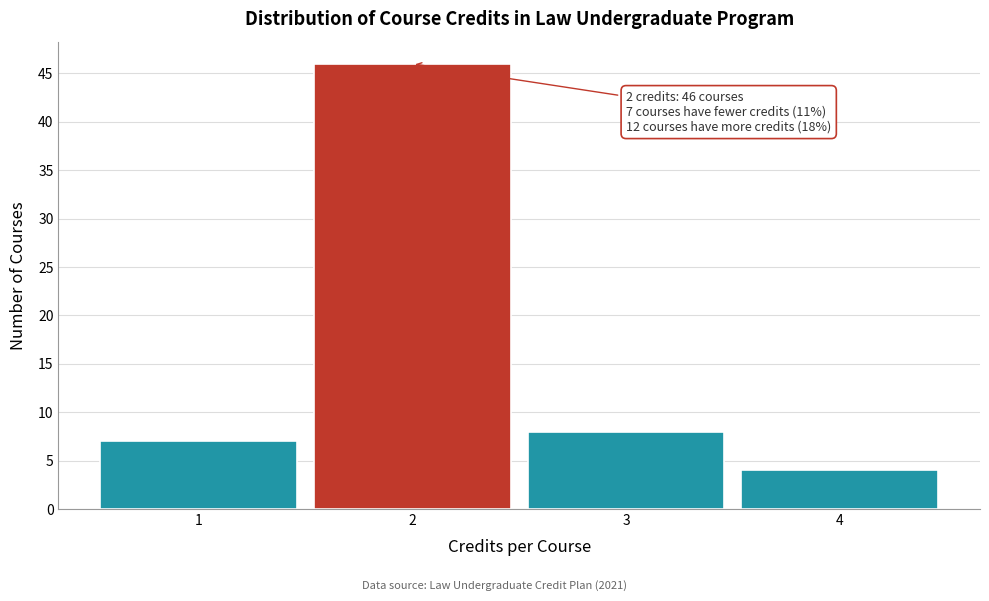

Over which range of the x-axis is the bar tallest?

1.5 to 2.5